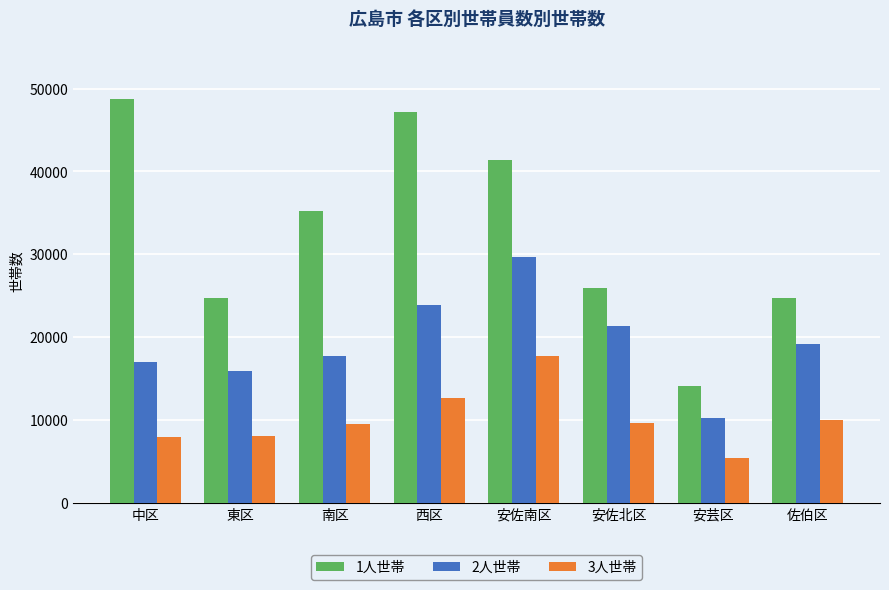

The 3人世帯 series shows 17797 at 安佐南区. True or false?

True